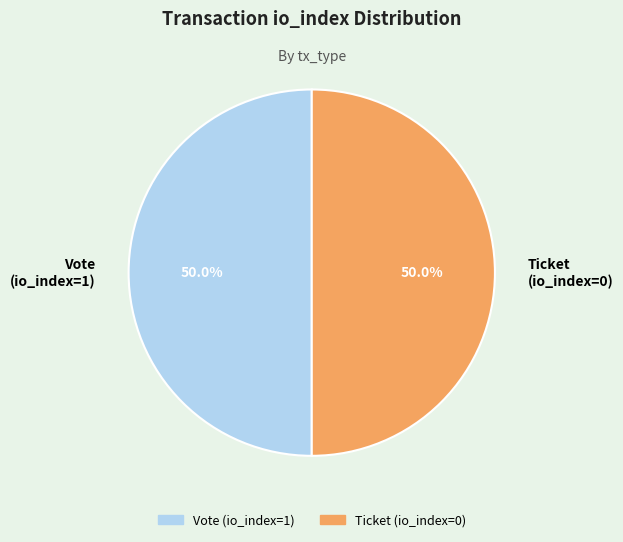

What percentage is NOT represented by Vote (io_index=1)?

50.0%